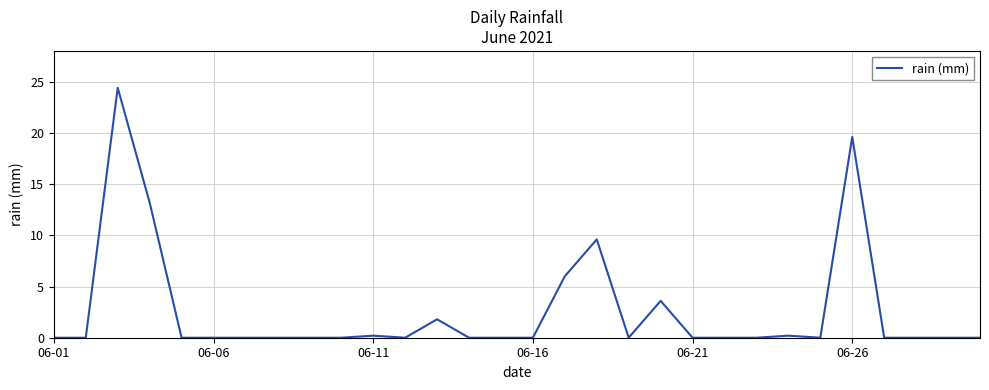

Is this an area chart (filled region under the line)?

No